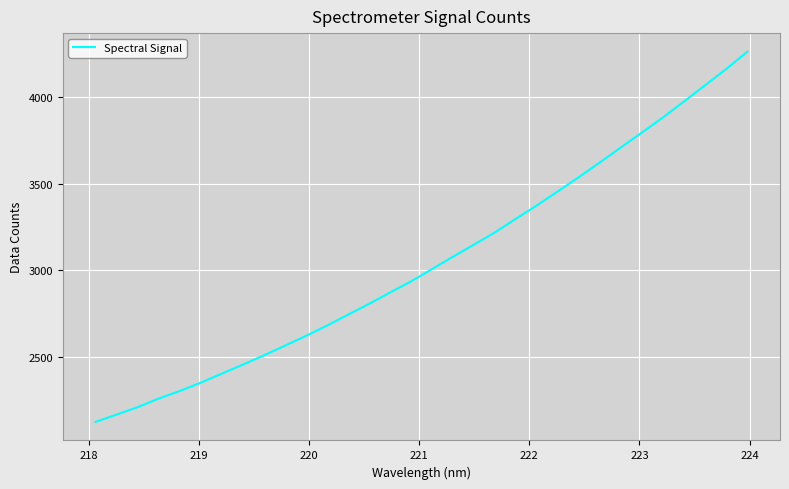

What is the minimum value shown in the chart?

2125.9